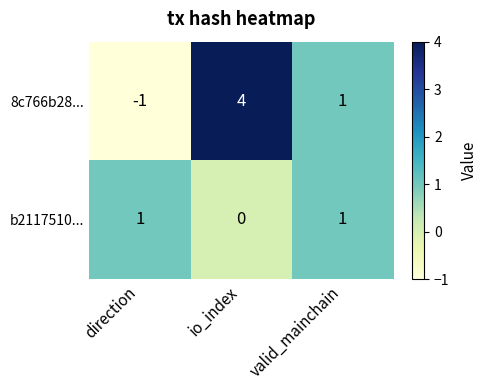

Reading right to left, list all the values displayed in this chart.

8c766b28...: 1	4	-1
b2117510...: 1	0	1